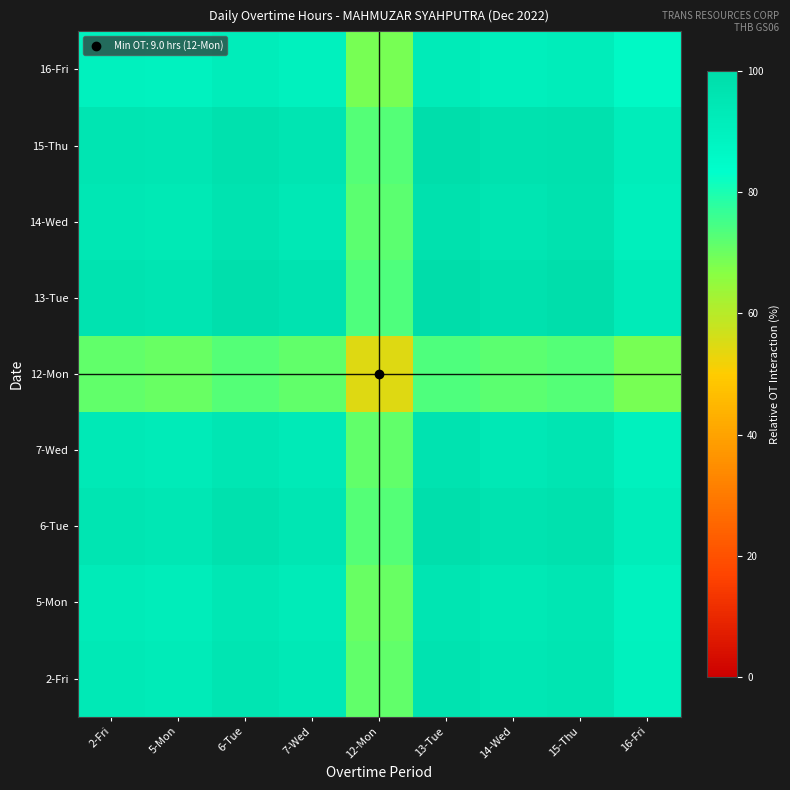

Rank the series at 13-Tue from highest to lowest value.

13-Tue, 15-Thu, 6-Tue, 14-Wed, 2-Fri, 7-Wed, 5-Mon, 16-Fri, 12-Mon